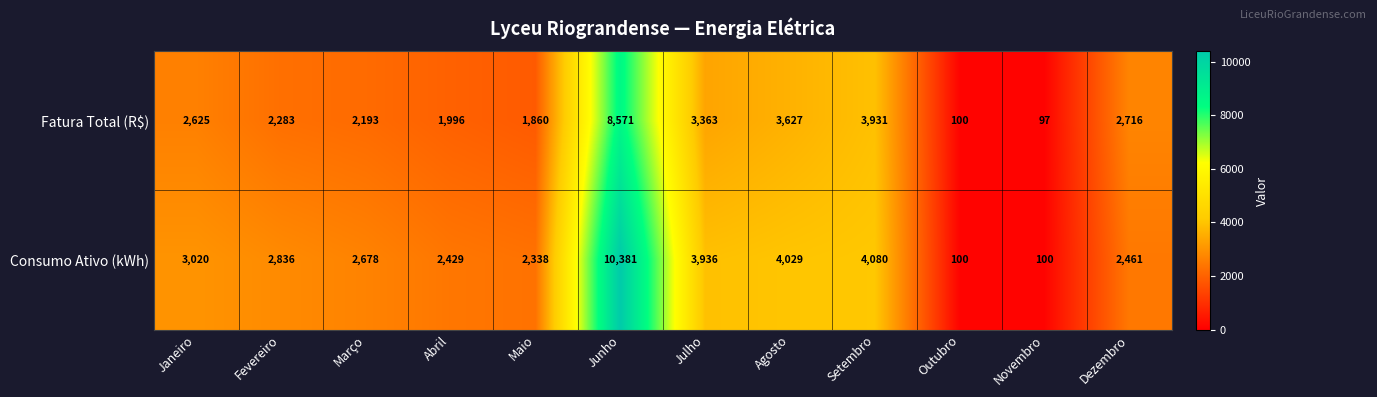

At which category is the sum across all series the highest?

Junho